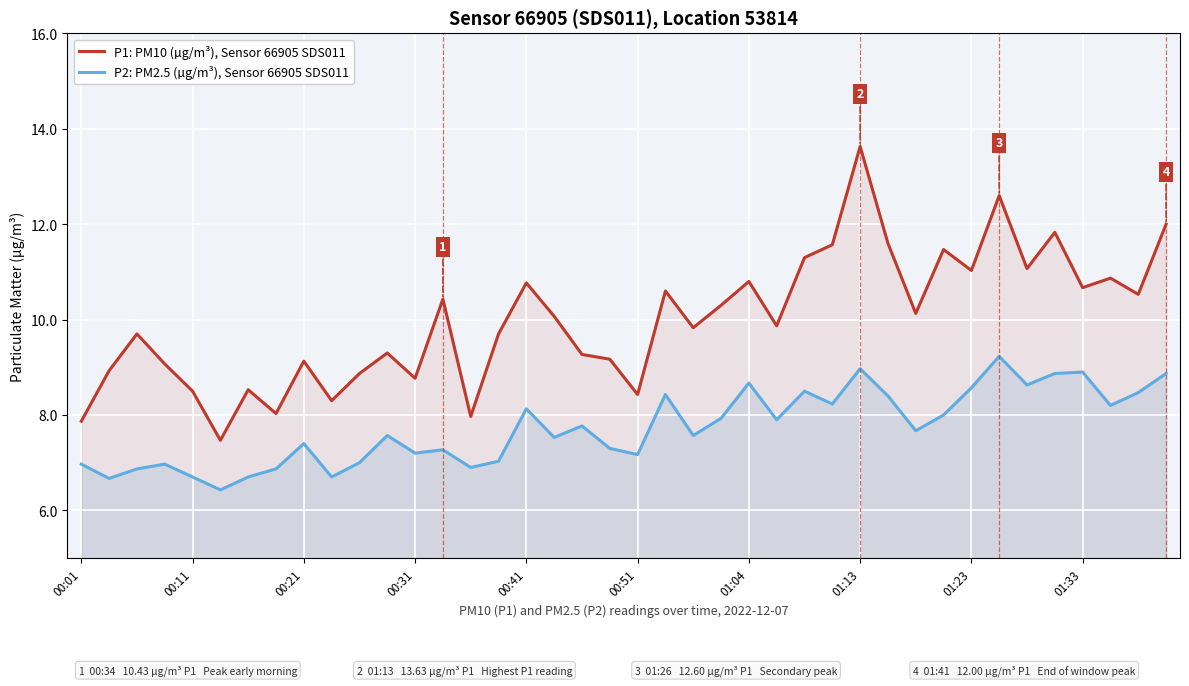

True or false: P1: PM10 (µg/m³), Sensor 66905 SDS011 has a value of 13.3 at 11.

False